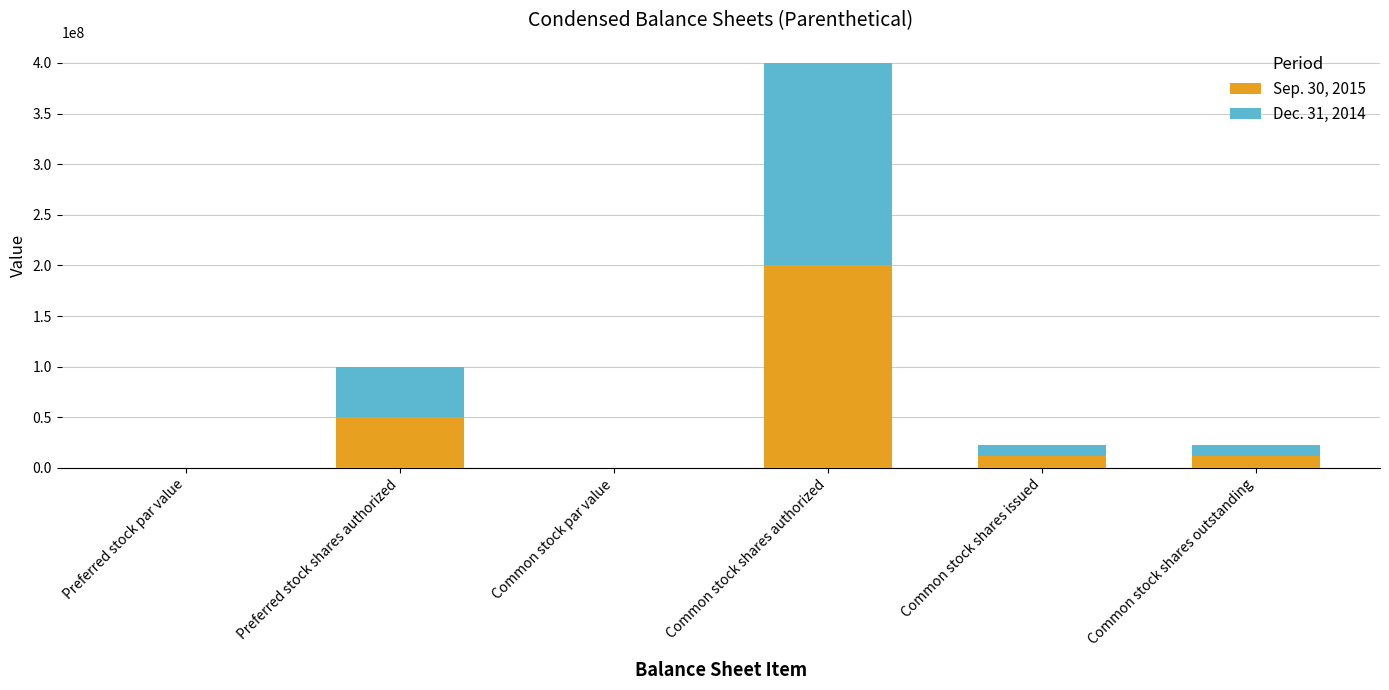

What is the total value across all series at Preferred stock shares authorized?

100000000.0